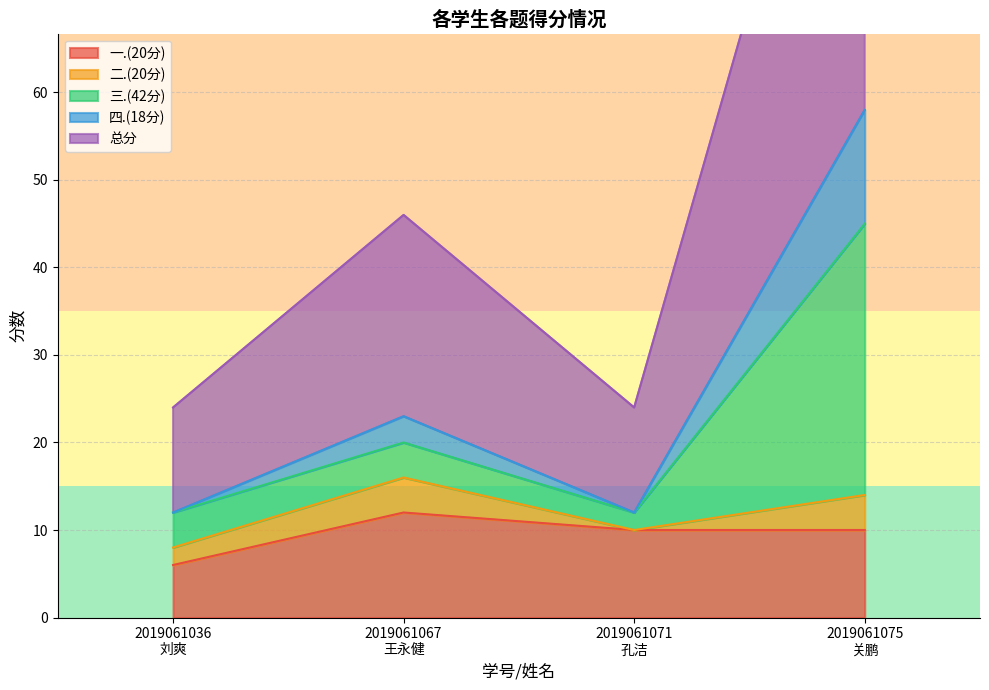

Which series has the largest total across all categories?

总分